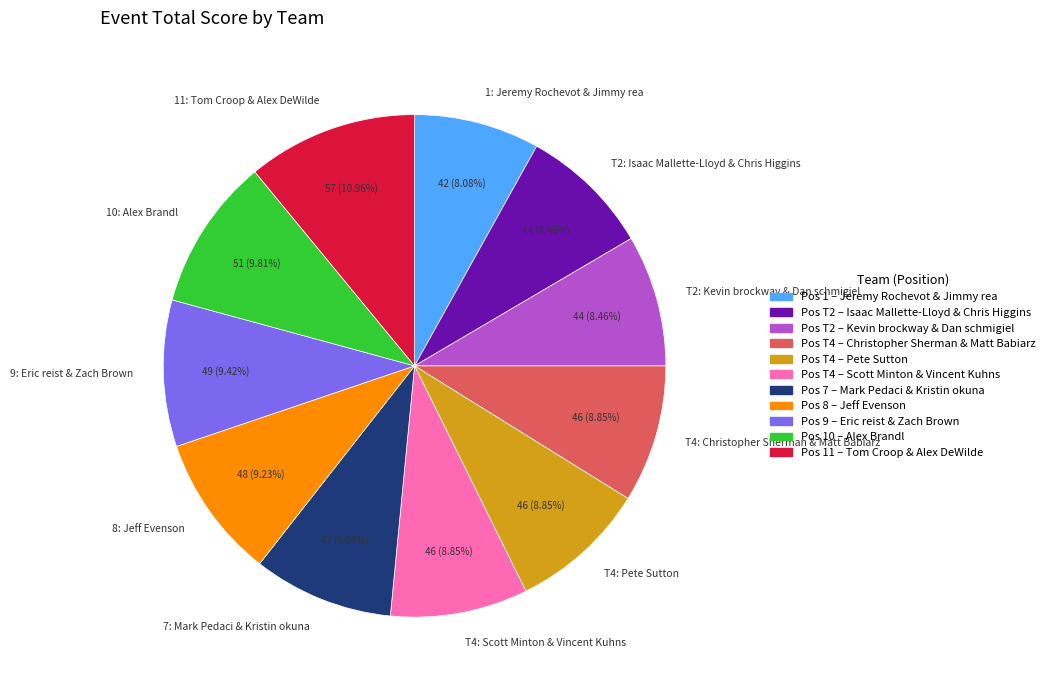

What is the ratio of the value at 11: Tom Croop & Alex DeWilde to the value at T4: Christopher Sherman & Matt Babiarz?

1.2